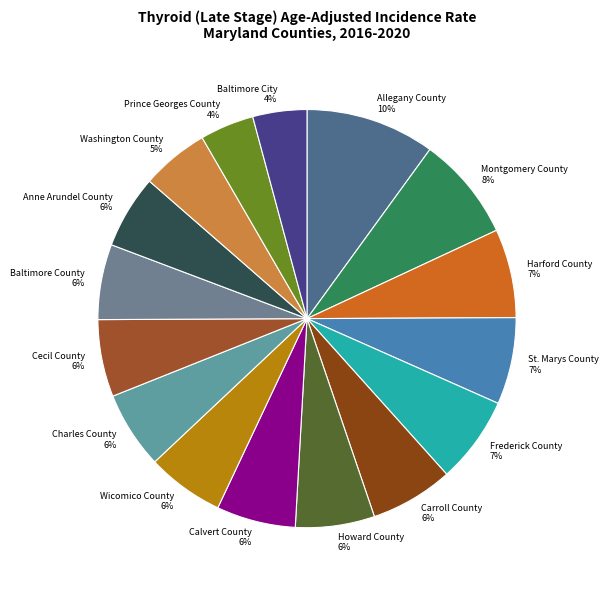

What percentage is the Frederick County slice, to the nearest percent?

7%